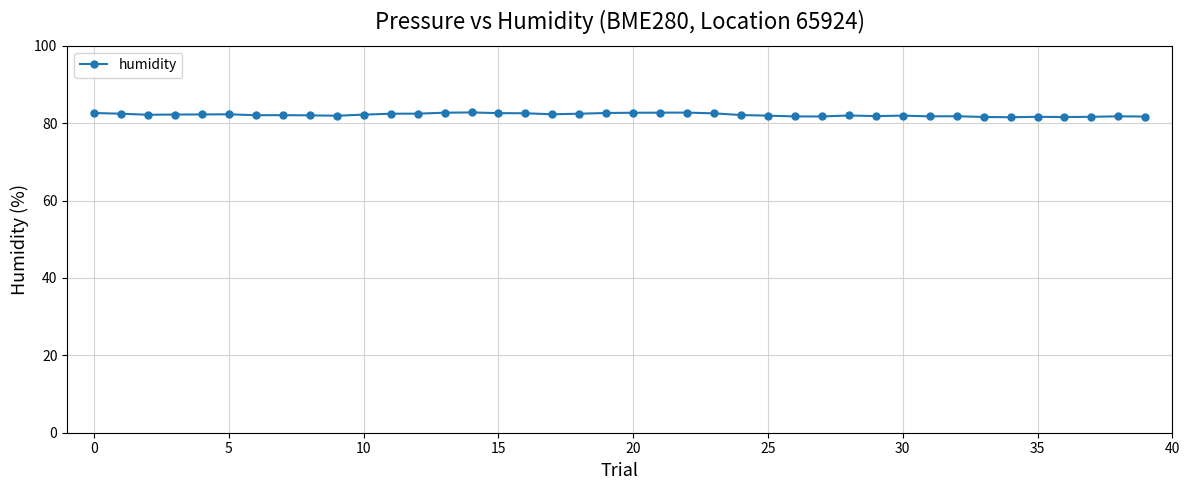

What is the minimum value shown in the chart?

81.5